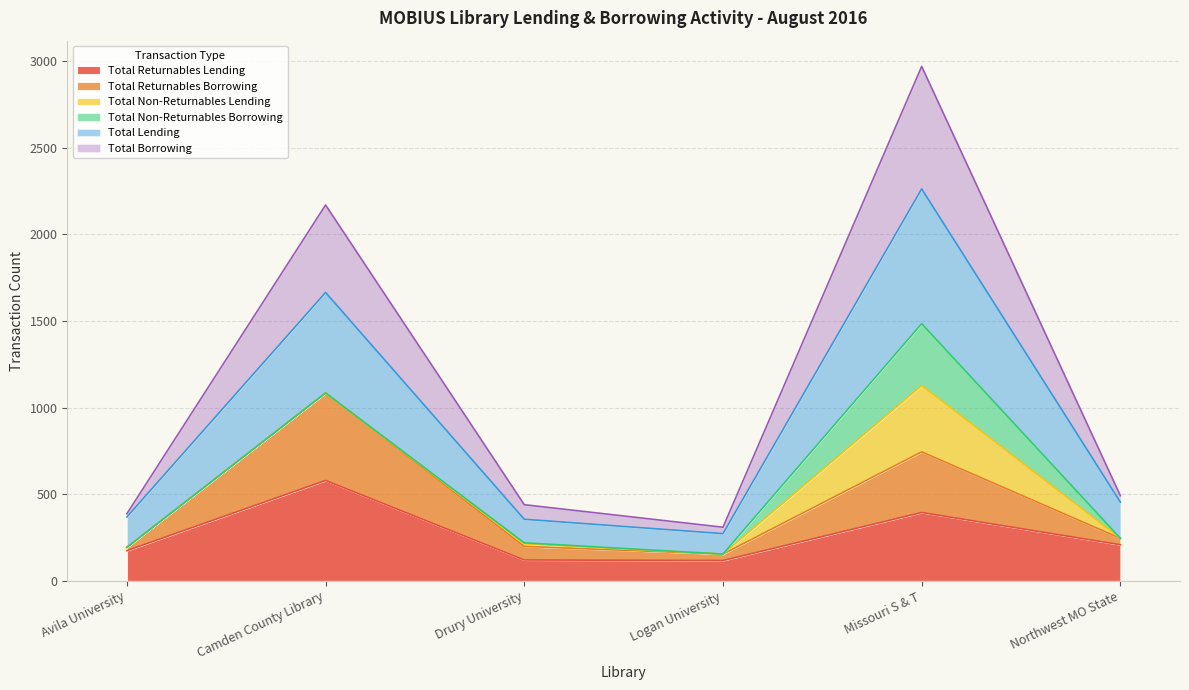

What is the smallest value displayed?

118